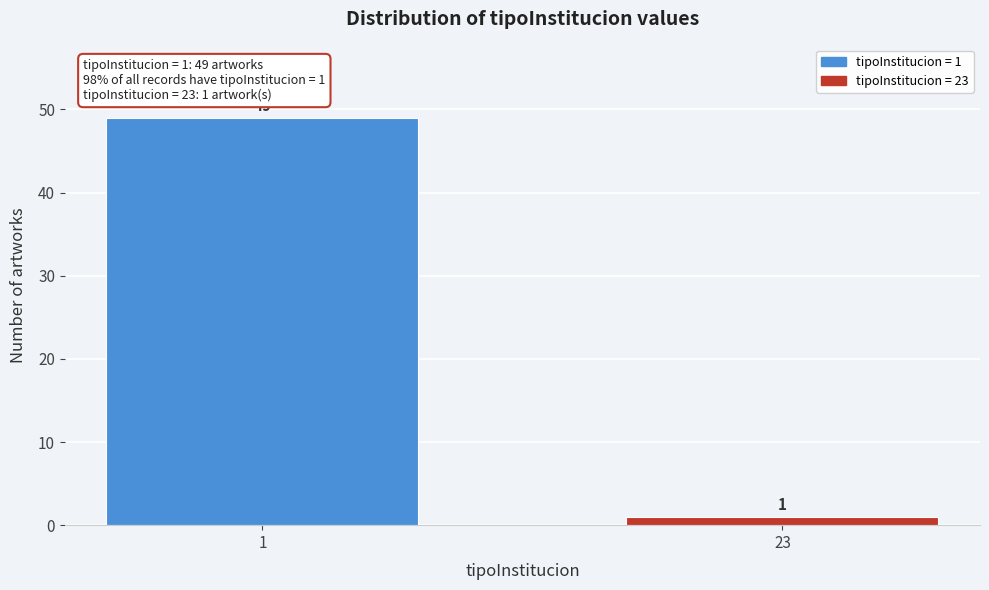

Reading left to right, list all the values displayed in this chart.

49	1